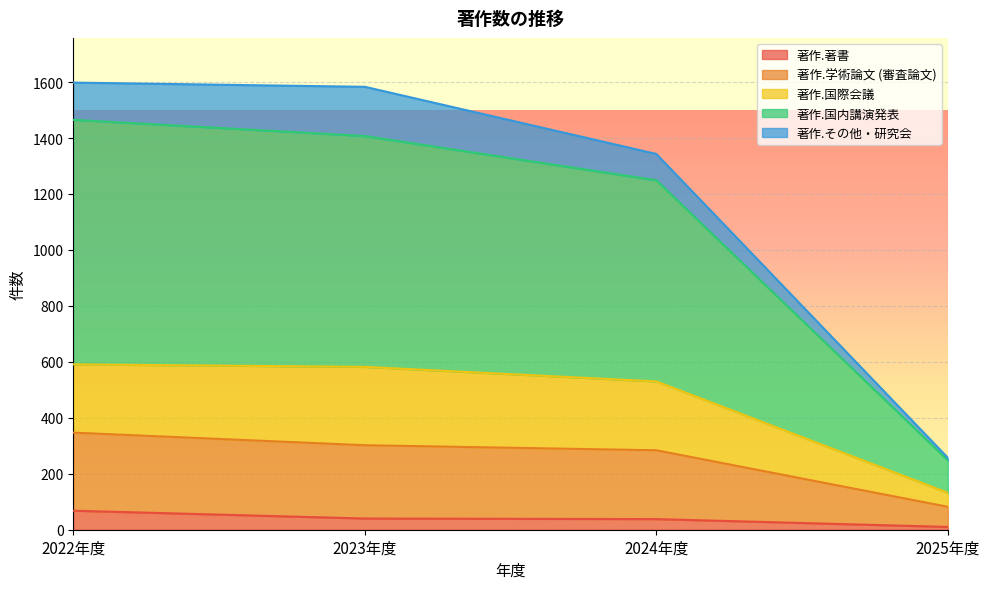

Between 2022年度 and 2024年度, which series saw the biggest shift?

著作.国内講演発表